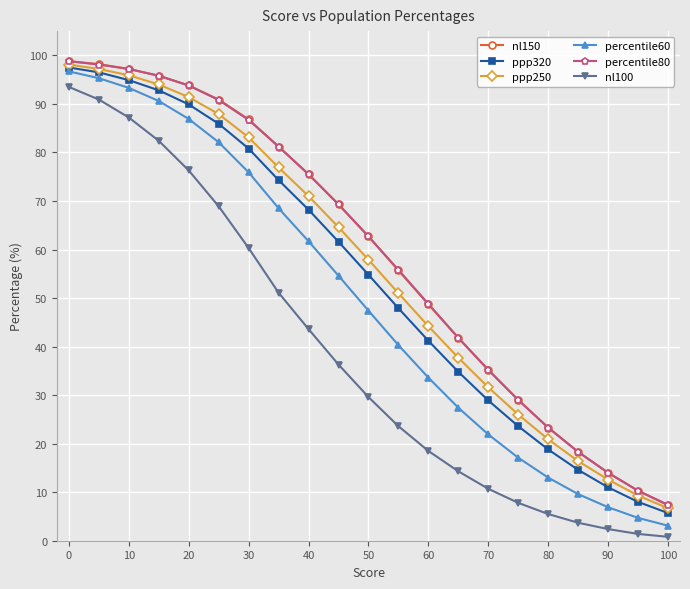

Reading left to right, what are all the values shown in this chart?

nl150: 98.8	98.2	97.2	95.8	93.8	90.9	86.8	81.2	75.5	69.3	62.7	55.7	48.7	41.8	35.2	29.0	23.3	18.3	14.0	10.3	7.3
ppp320: 97.5	96.5	94.9	92.8	89.9	85.9	80.8	74.3	68.2	61.6	54.8	47.9	41.2	34.8	28.9	23.6	18.8	14.6	11.0	8.0	5.7
ppp250: 98.1	97.2	95.9	94.0	91.4	87.9	83.1	76.9	71.0	64.6	57.9	51.0	44.2	37.7	31.6	26.0	20.9	16.4	12.6	9.3	6.7
percentile60: 96.7	95.3	93.3	90.6	86.9	82.1	75.9	68.5	61.7	54.6	47.4	40.3	33.6	27.4	21.9	17.1	13.0	9.6	6.9	4.7	3.1
percentile80: 98.8	98.1	97.2	95.8	93.8	90.8	86.7	81.2	75.5	69.3	62.7	55.8	48.8	41.8	35.2	29.0	23.3	18.3	14.0	10.3	7.4
nl100: 93.5	90.9	87.2	82.4	76.3	68.9	60.3	51.1	43.6	36.3	29.6	23.6	18.5	14.3	10.7	7.8	5.5	3.7	2.4	1.4	0.8